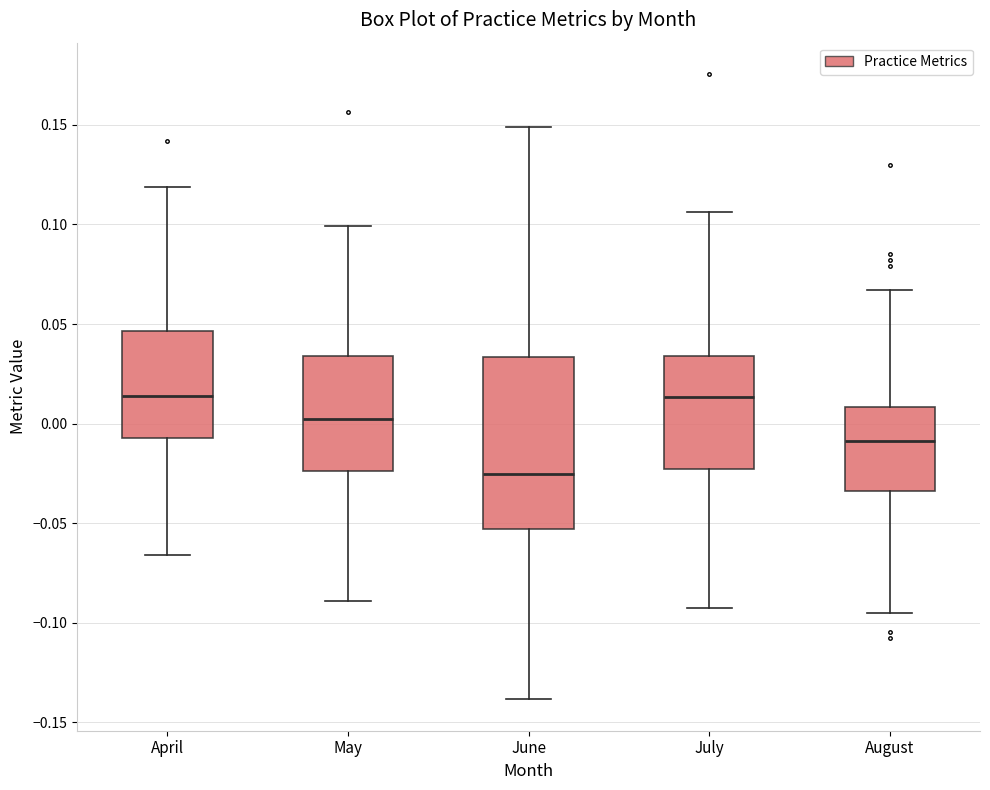

Which box's median line is the lowest?

June